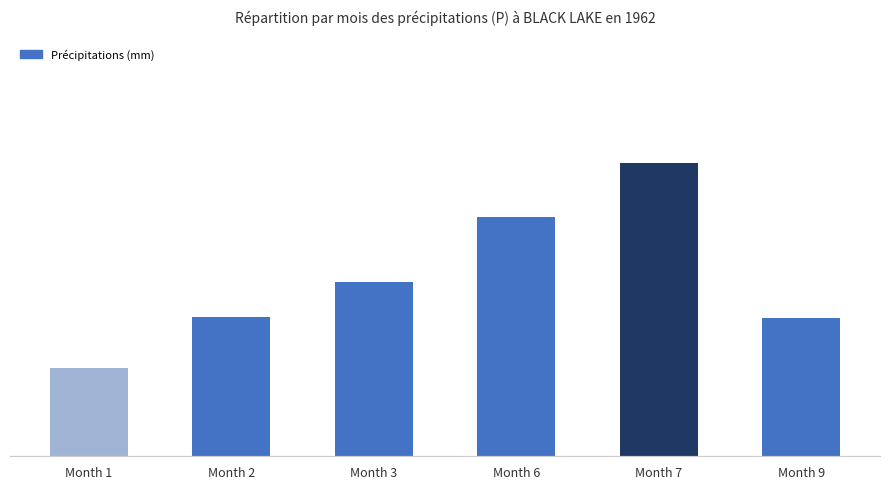

Are the bars horizontal?

No